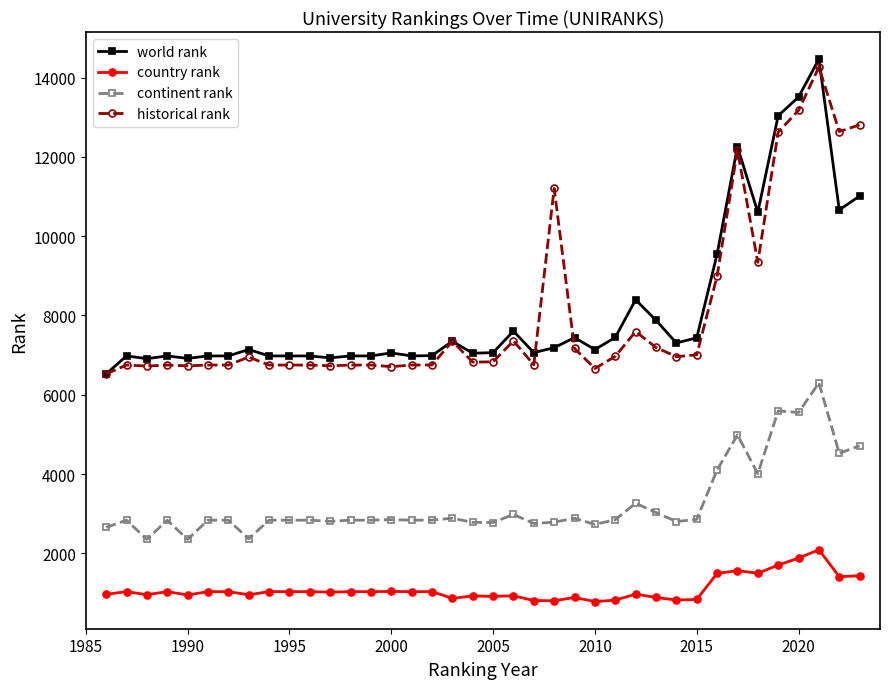

True or false: continent rank and world rank intersect in this chart.

False